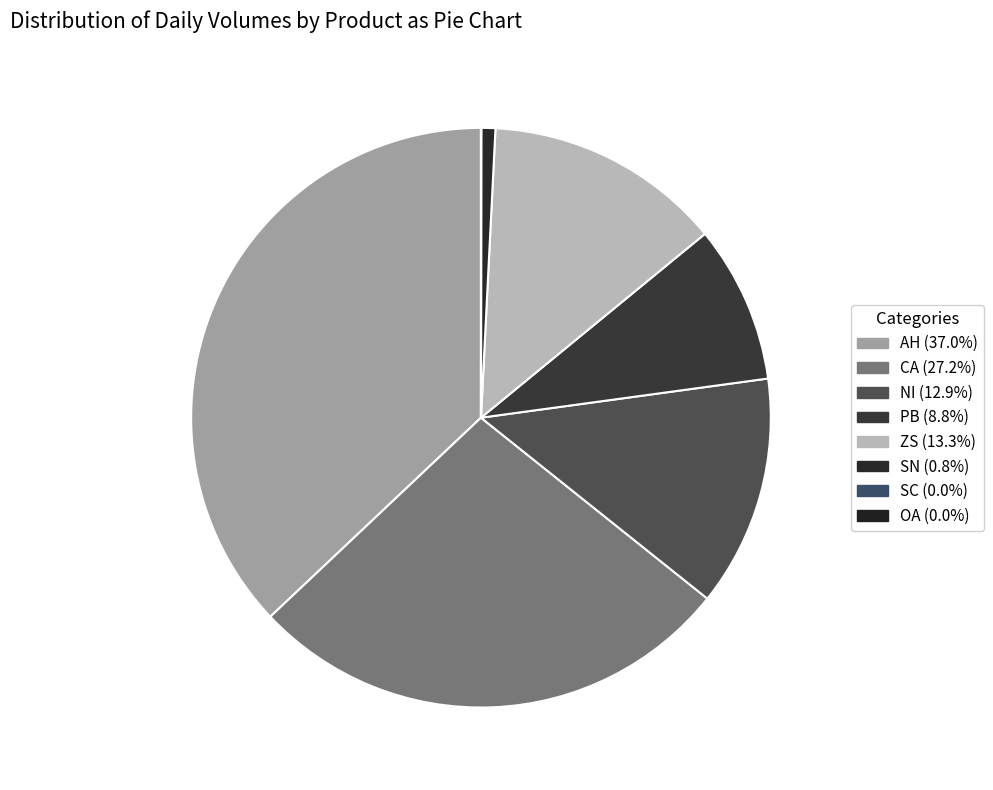

What is the ratio of the value at PB to the value at OA?

35616.0